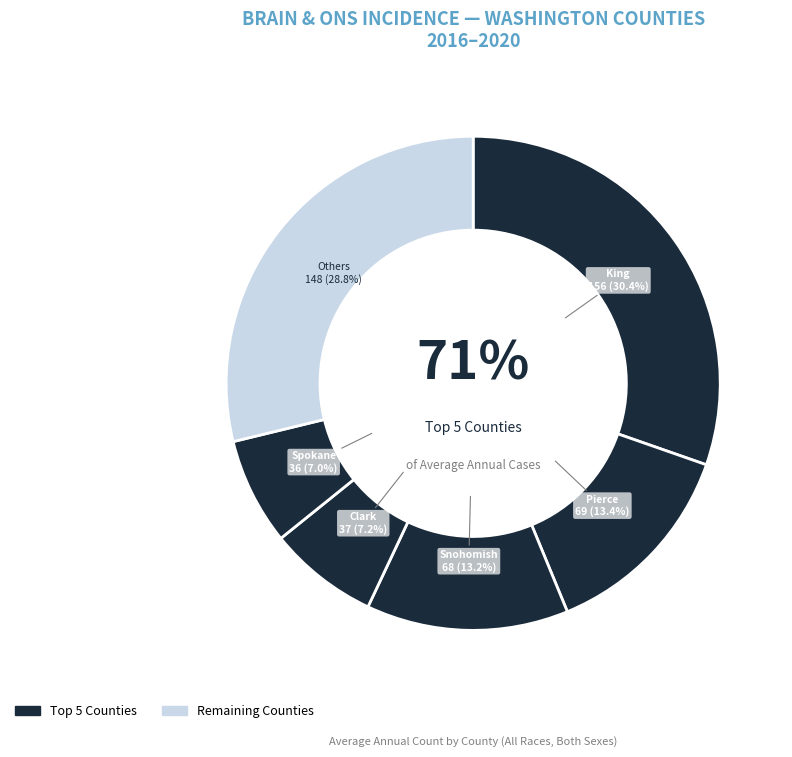

Combined, do Yakima and Thurston account for over 50%?

No